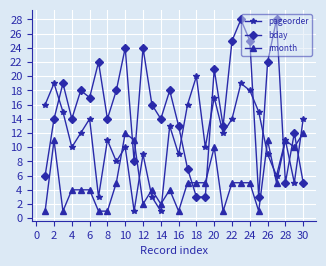

Rank the series by their maximum value, from highest to lowest.

bday, pageorder, rmonth